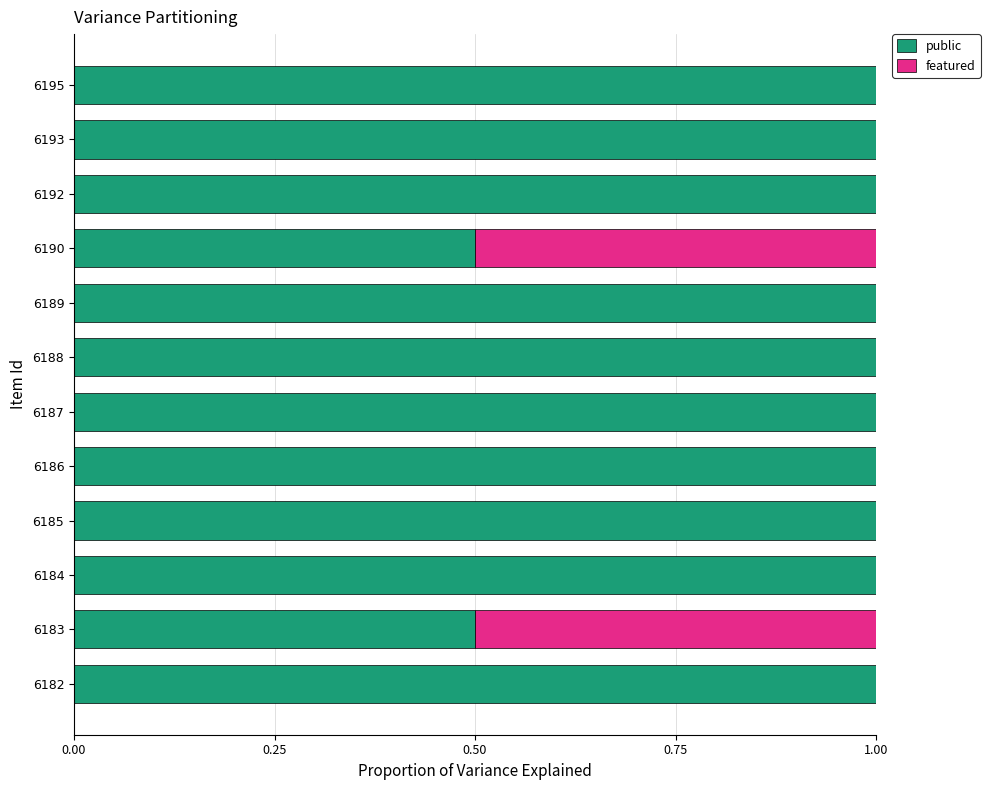

Count the number of data series in this chart.

2